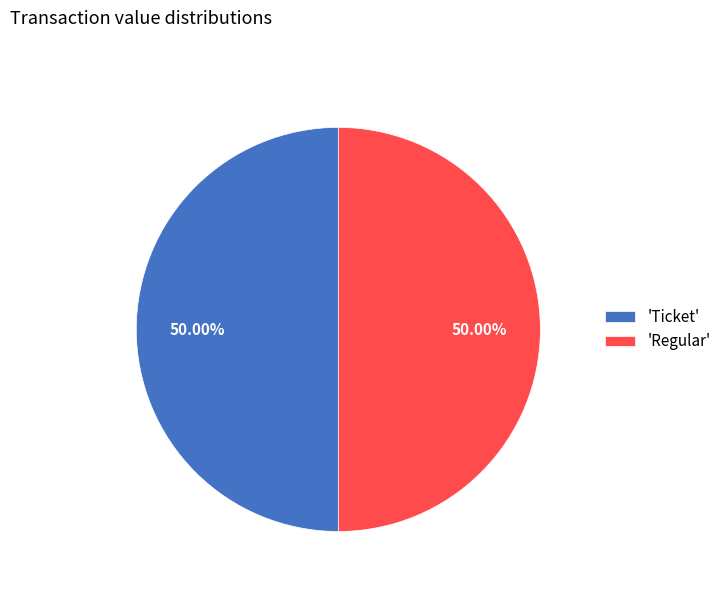

Count the number of slices in the pie.

2